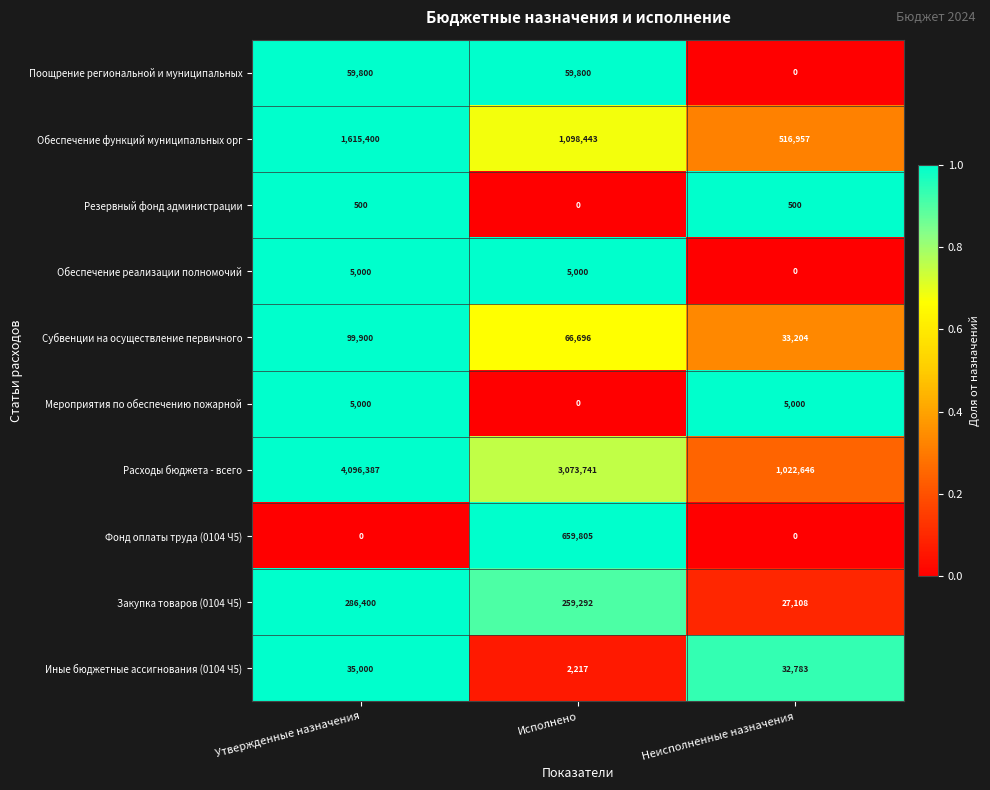

Which series has the largest range (max minus min)?

Расходы бюджета - всего